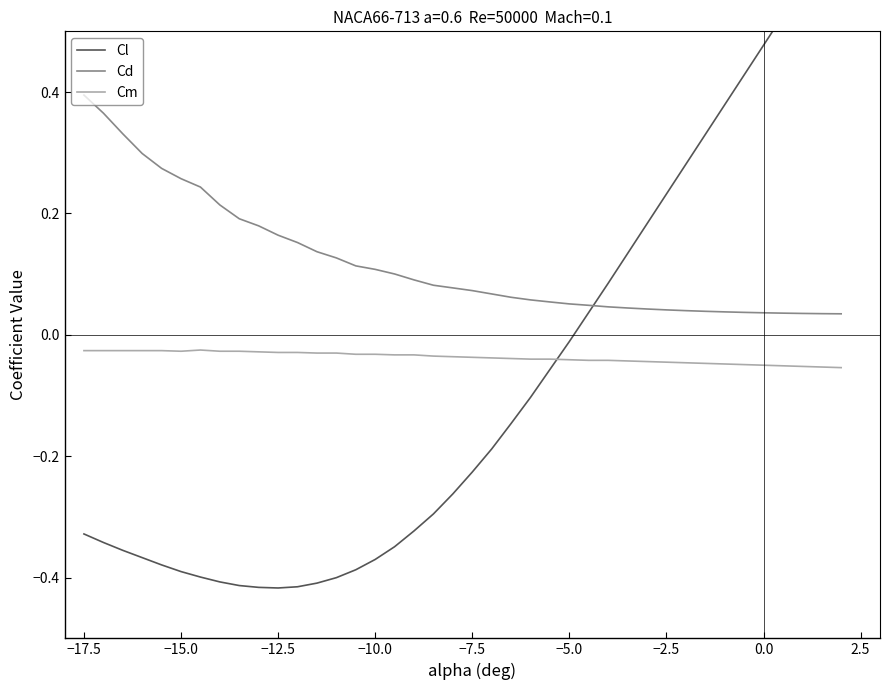

At which label does Cd reach its peak?

−17.5